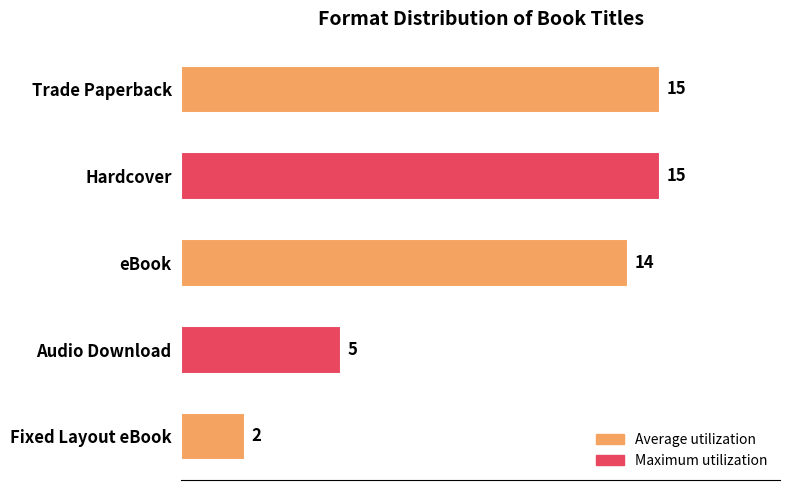

Are the bars horizontal?

Yes